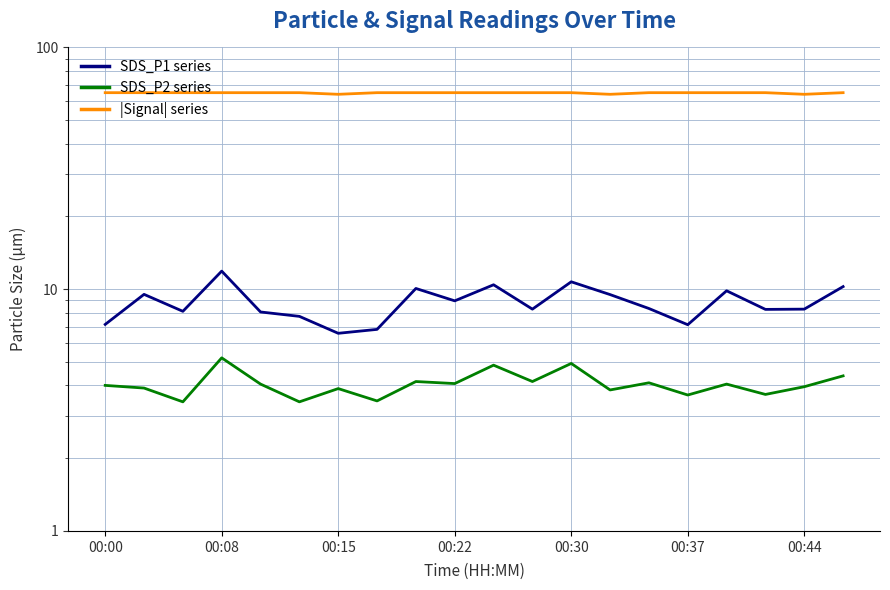

Which series has the largest total across all categories?

|Signal| series